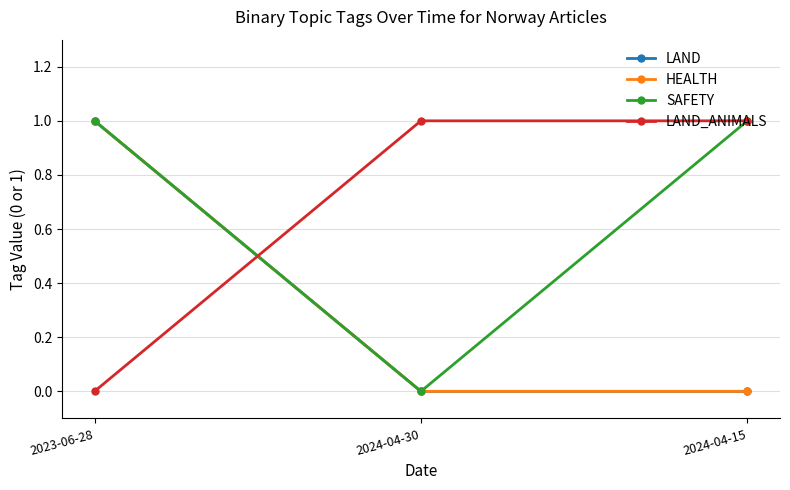

True or false: SAFETY has a value of 1 at 2024-04-15.

True